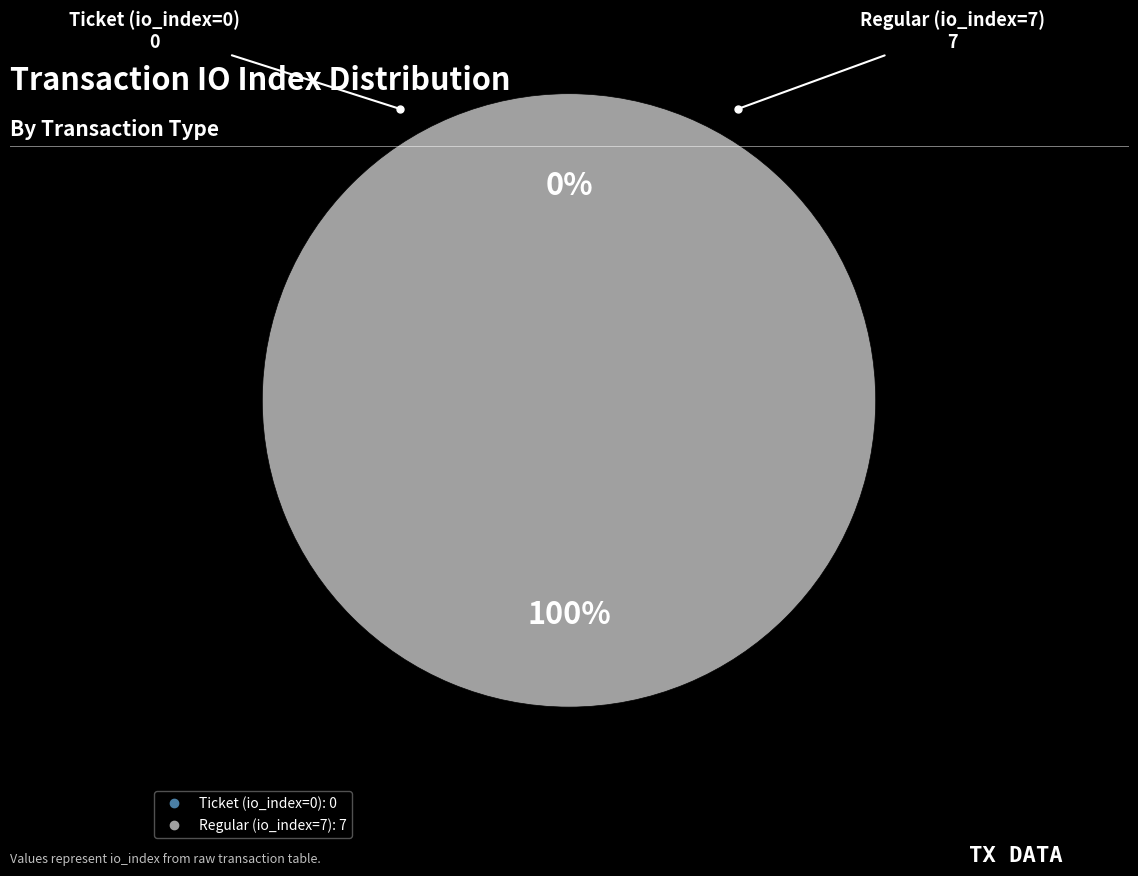

Which category has the biggest portion of the pie?

Regular (io_index=7)